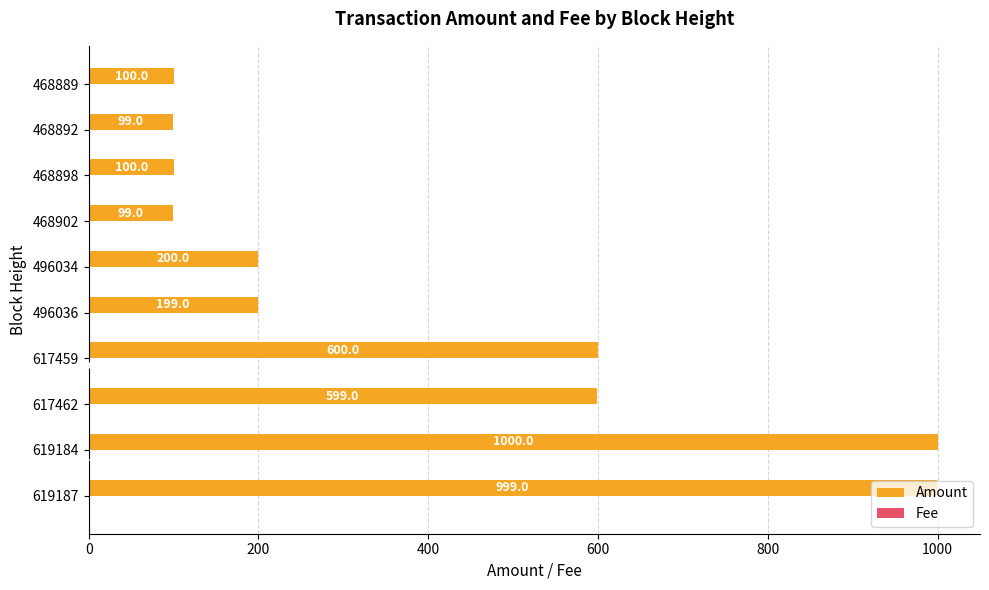

What is the total value across all series at 468902?

100.0